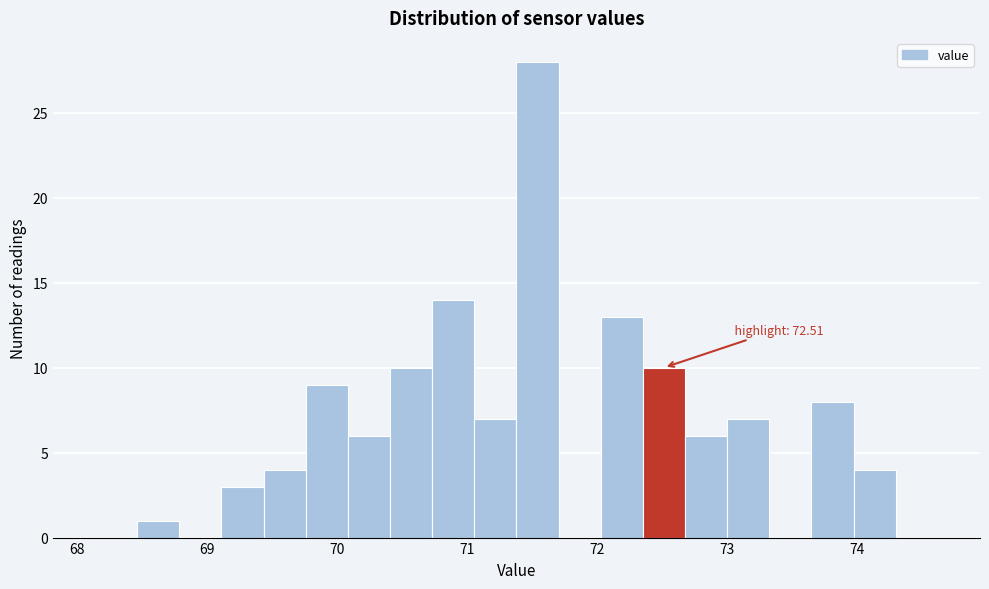

Around what value on the x-axis is the tallest bar? Give the approximate position of its centre, as read against the axis.

71.5